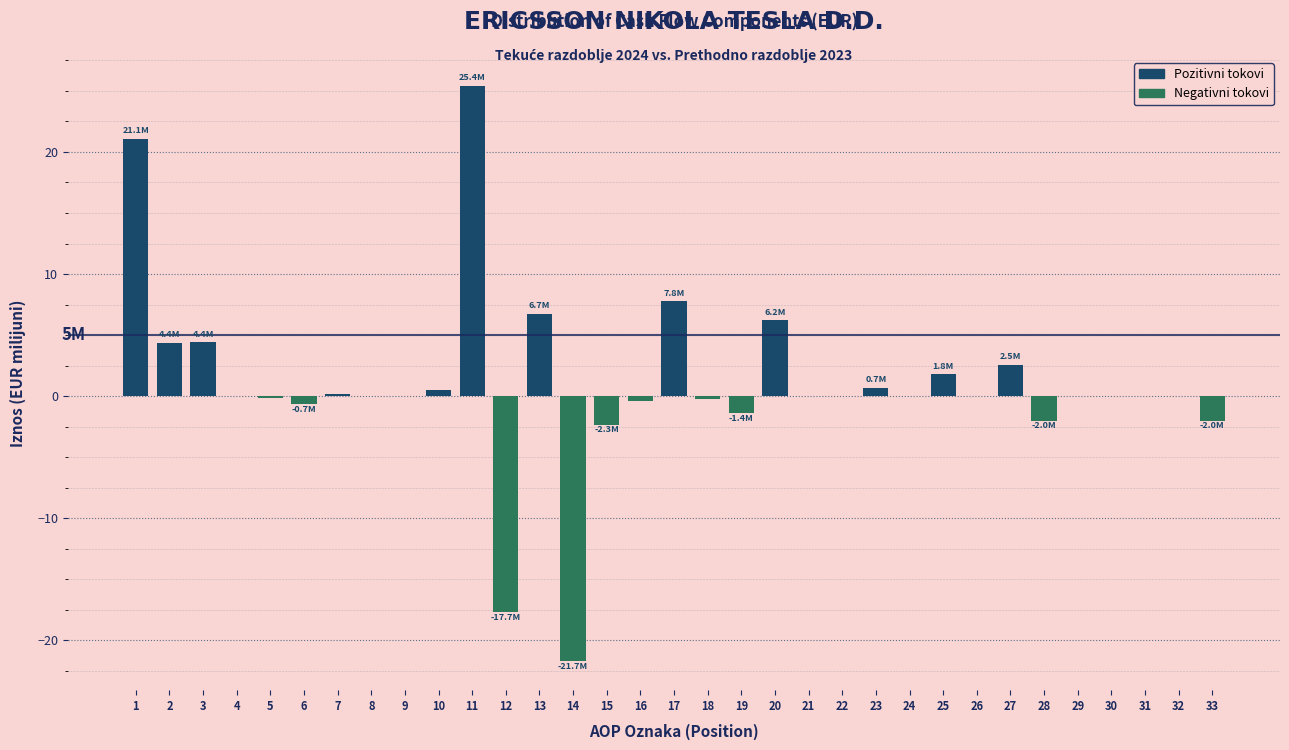

What is the change in value from 12 to 31?

+17.7